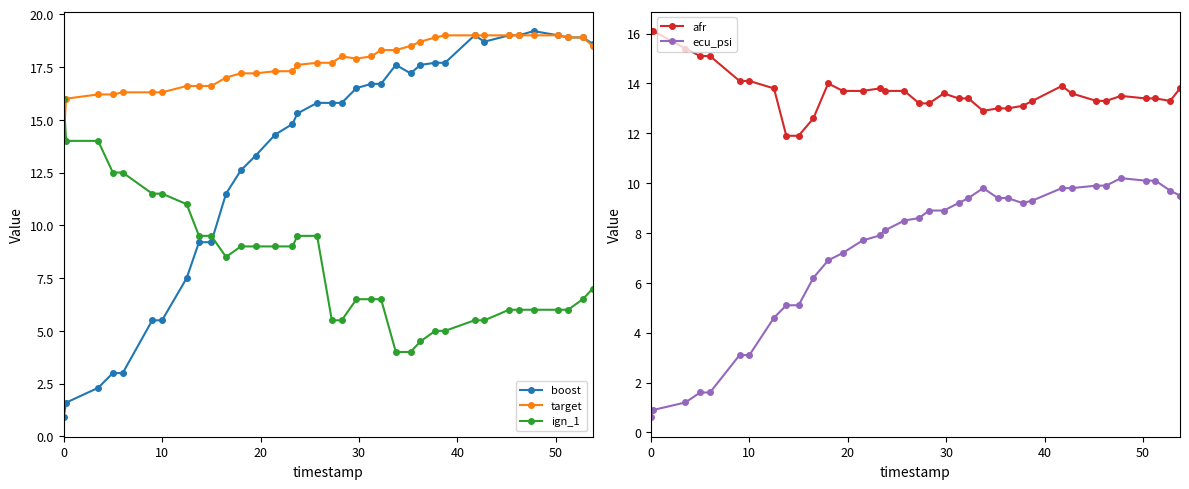

Does the chart have visible grid lines?

No